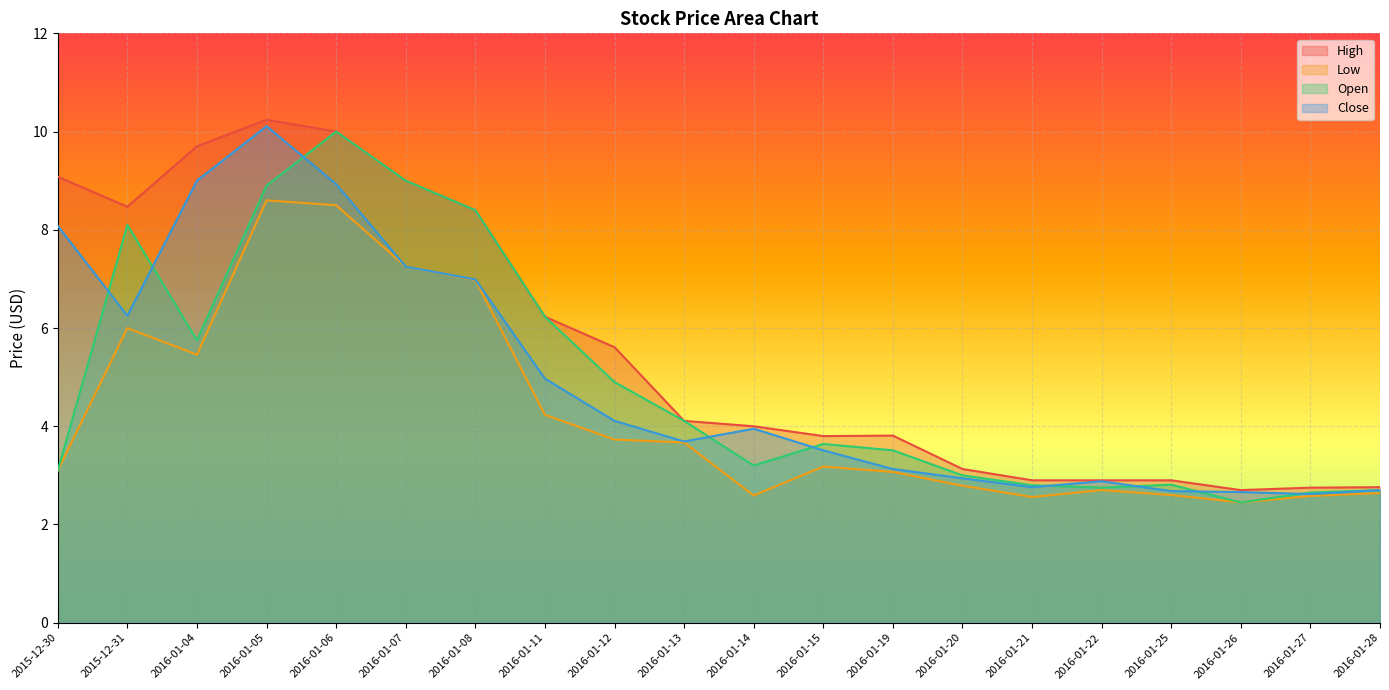

Where is Open nearest to the value 6?

2016-01-11